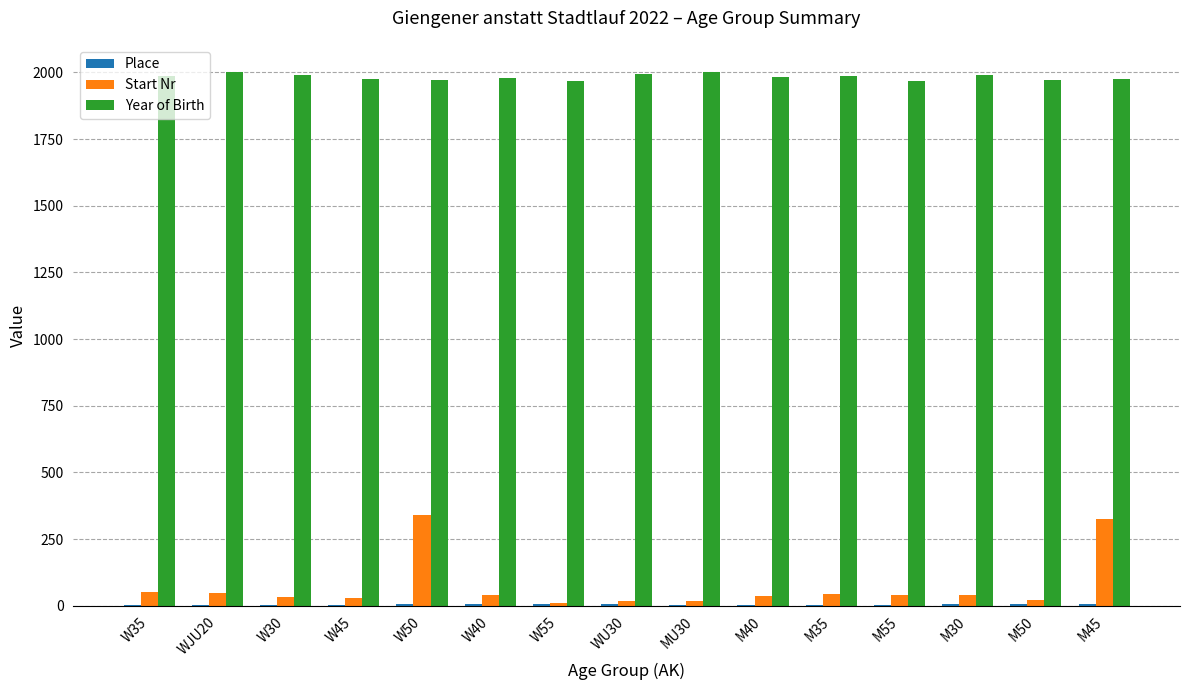

Is the value of Year of Birth at WJU20 greater than the value of Start Nr at W50?

Yes